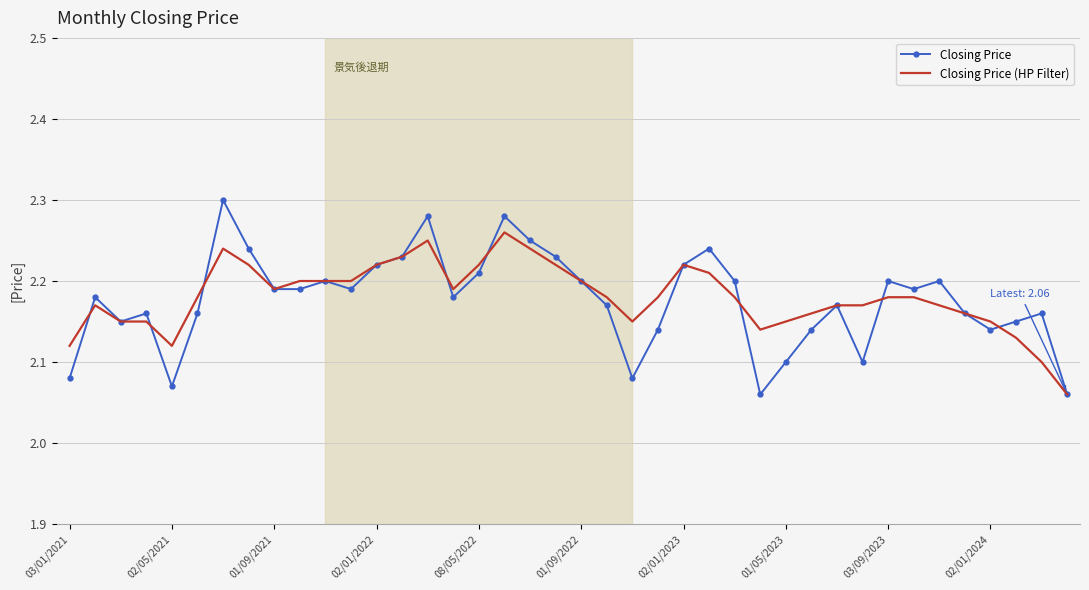

List the series in order of their peak value, lowest first.

Closing Price (HP Filter), Closing Price